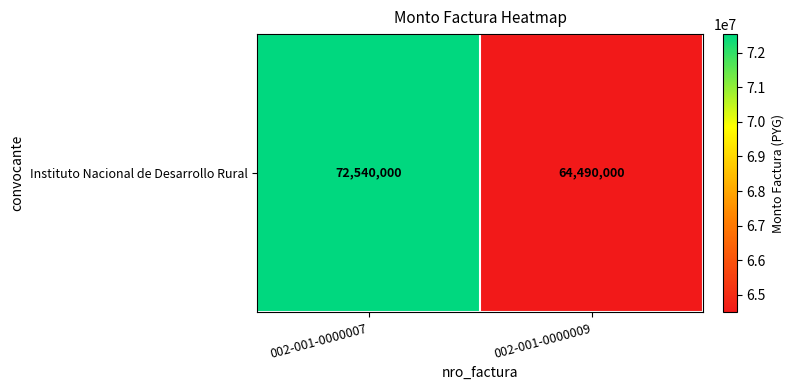

Reading left to right, transcribe all the data shown in this chart.

002-001-0000007=72540000	002-001-0000009=64490000